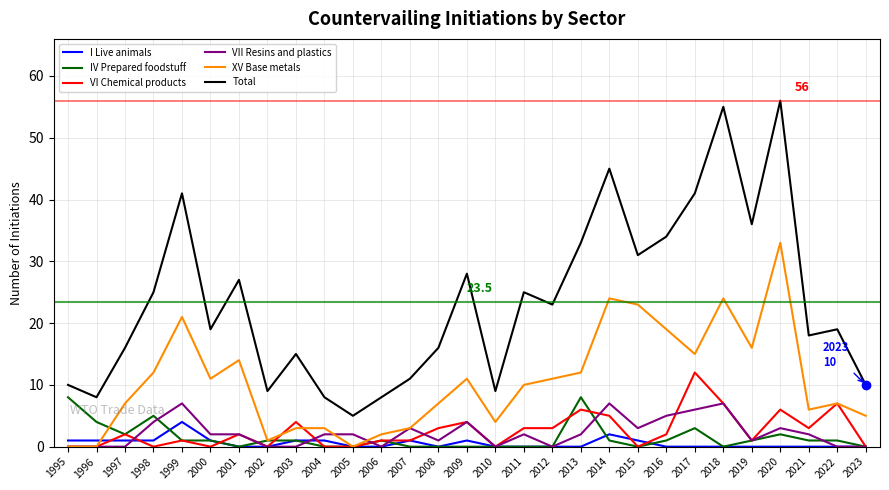

Which series changed the most between 2014 and 2021?

Total